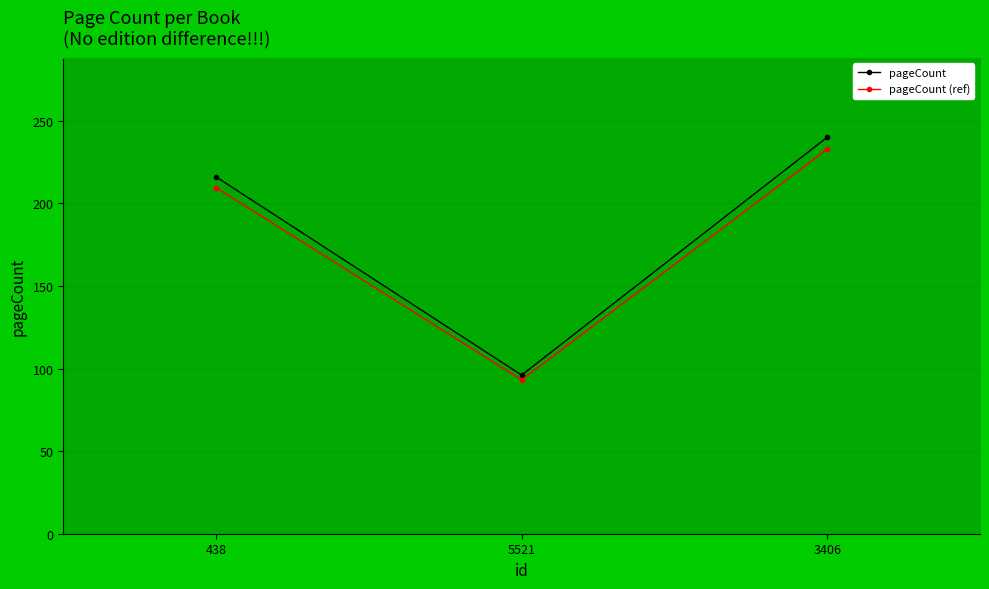

List the series in order of their overall mean, lowest first.

pageCount (ref), pageCount